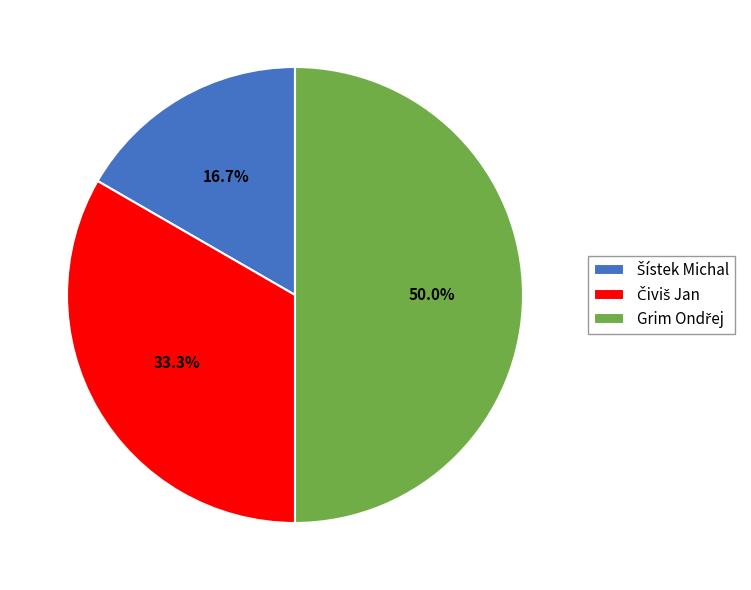

How many segments does this pie chart have?

3